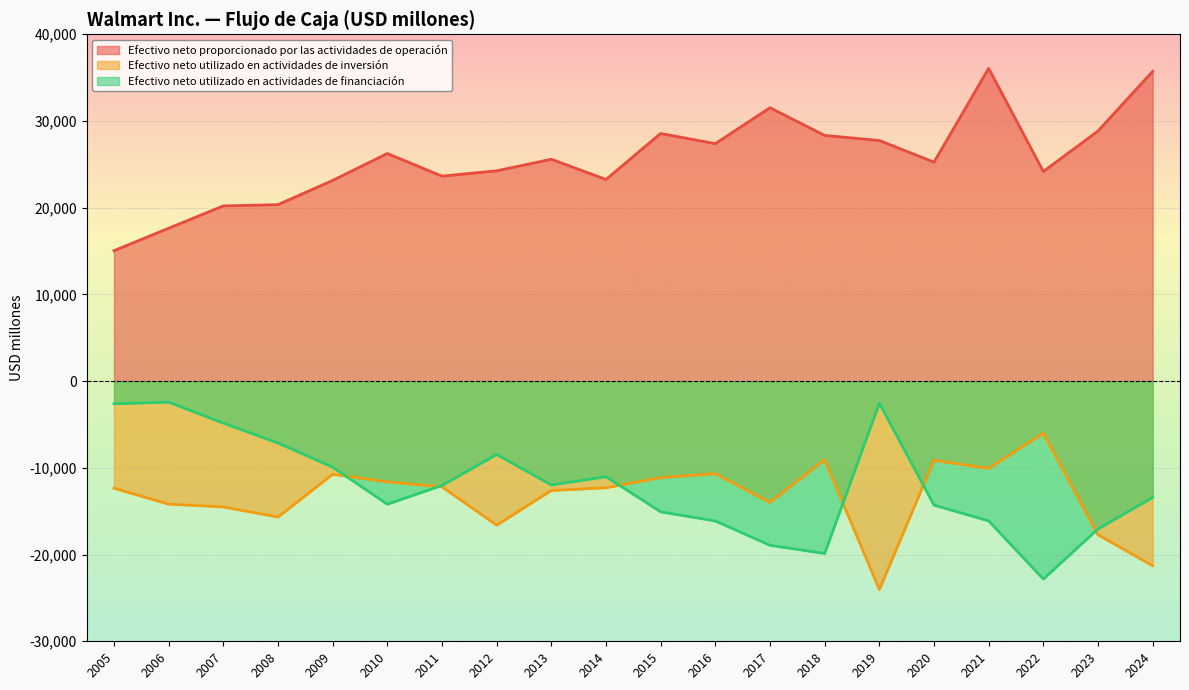

The Efectivo neto utilizado en actividades de inversión series shows -12611 at 2013. True or false?

True